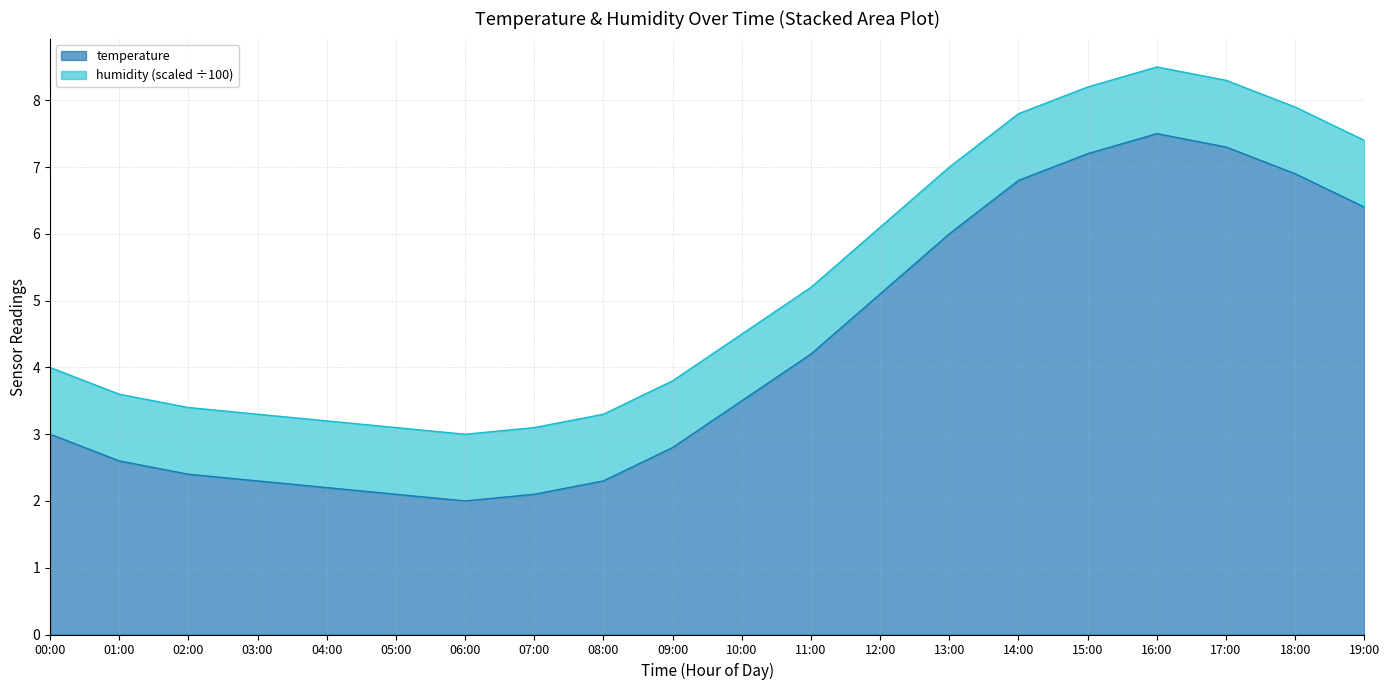

The chart shows a value of 7.3 at 17:00. True or false?

True